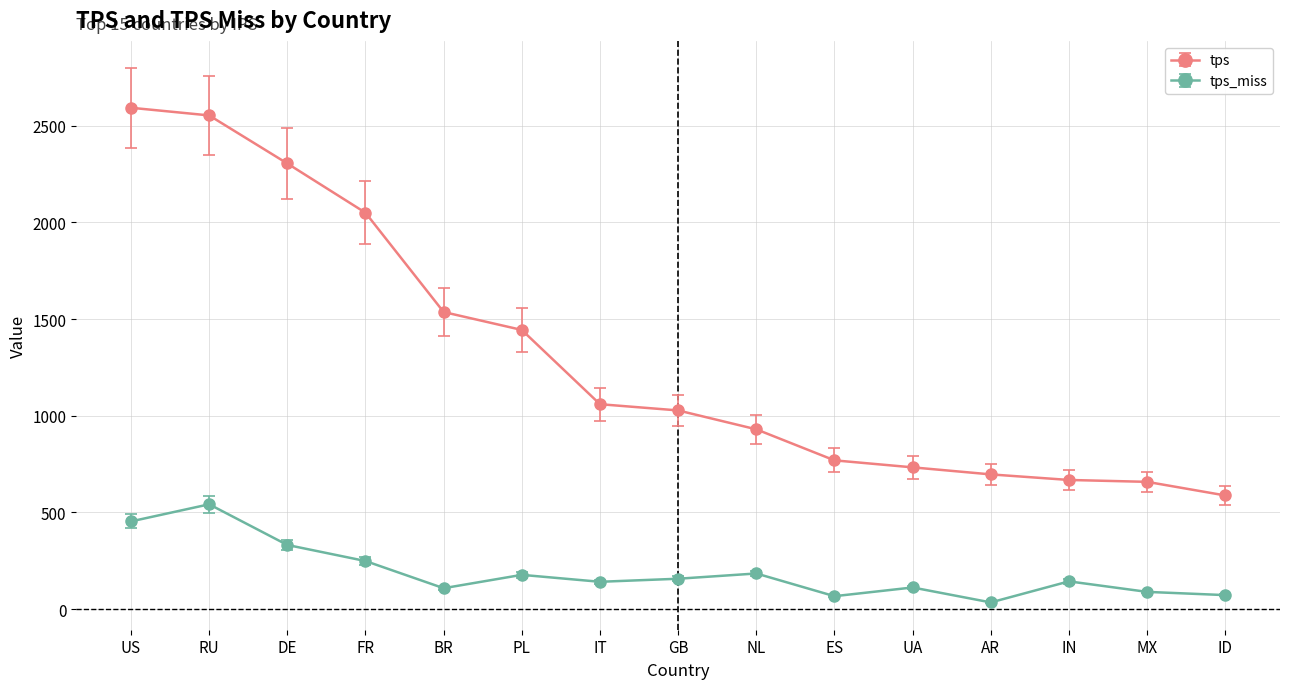

Read the tps value at IT.

1059.7